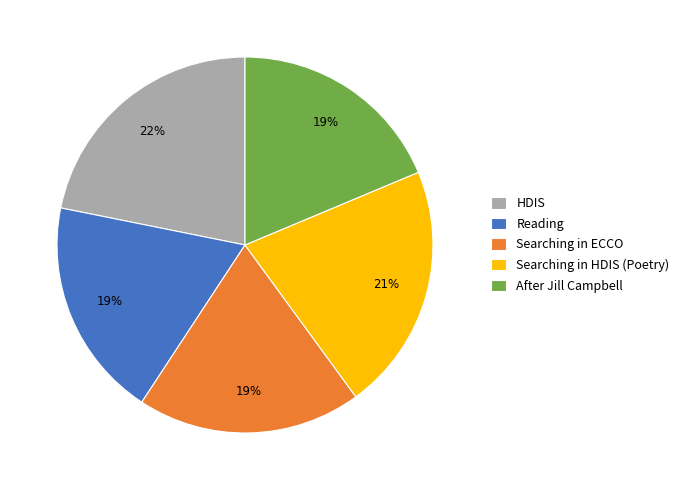

To the nearest percent, what portion does Searching in HDIS (Poetry) represent?

21%